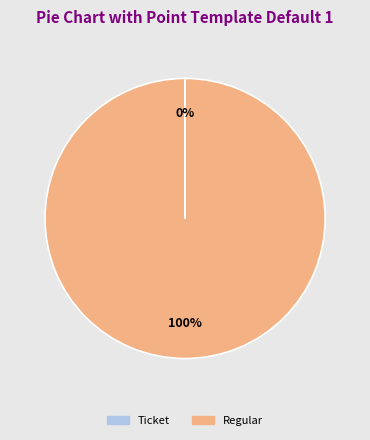

Which slice is the largest?

Regular